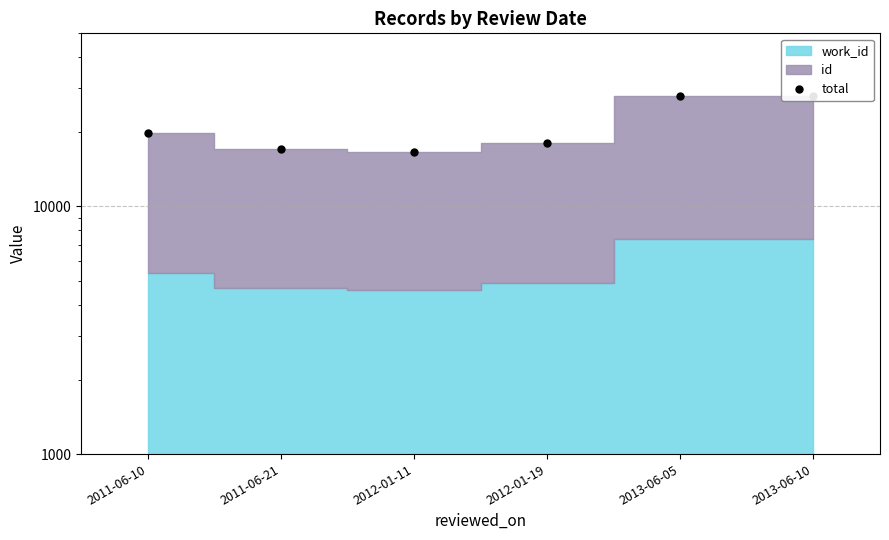

Reading left to right, transcribe all the data shown in this chart.

2011-06-10=19749	2011-06-21=17042	2012-01-11=16664	2012-01-19=18052	2013-06-05=27818	2013-06-10=27892